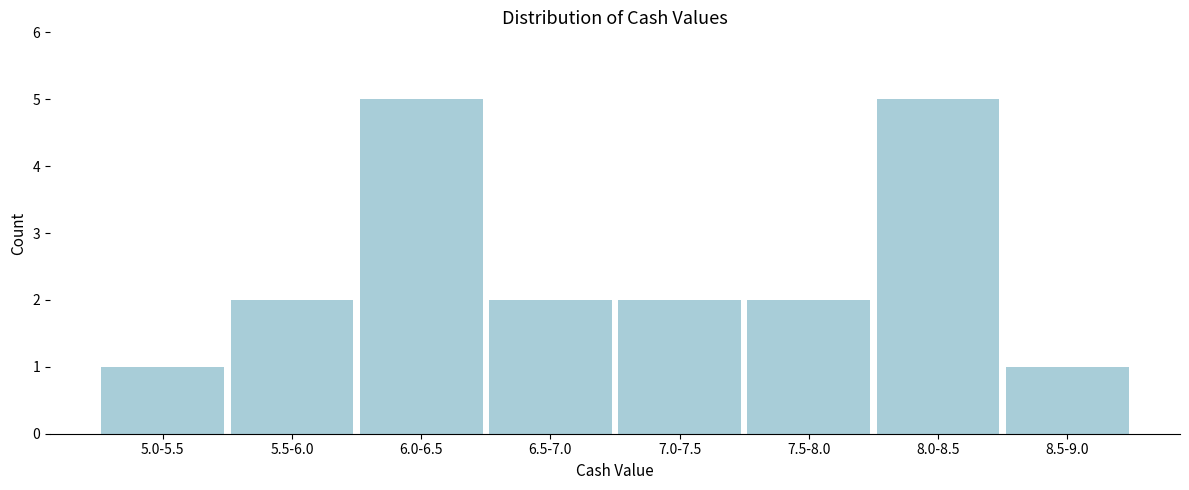

Reading left to right, transcribe all the data shown in this chart.

5.0-5.5=1	5.5-6.0=2	6.0-6.5=5	6.5-7.0=2	7.0-7.5=2	7.5-8.0=2	8.0-8.5=5	8.5-9.0=1